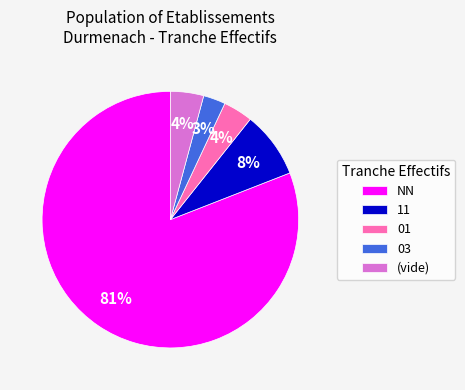

Which slice is the smallest?

03